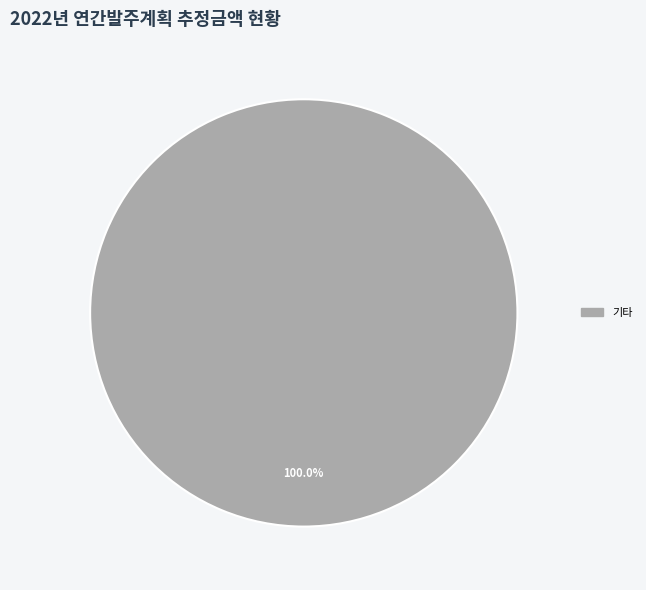

Is there any slice that represents more than half of the pie?

Yes